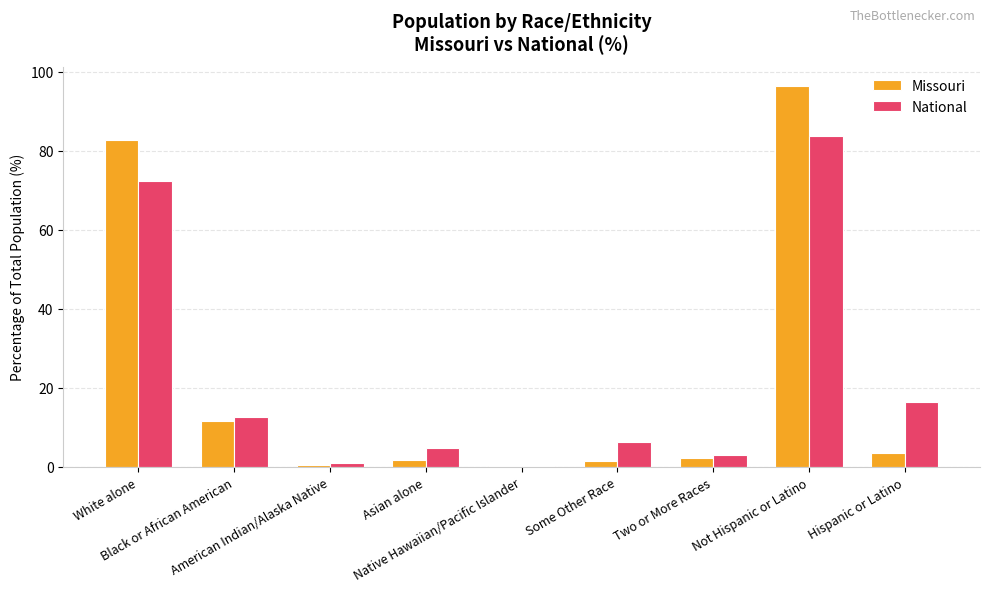

How many groups of bars are there?

9